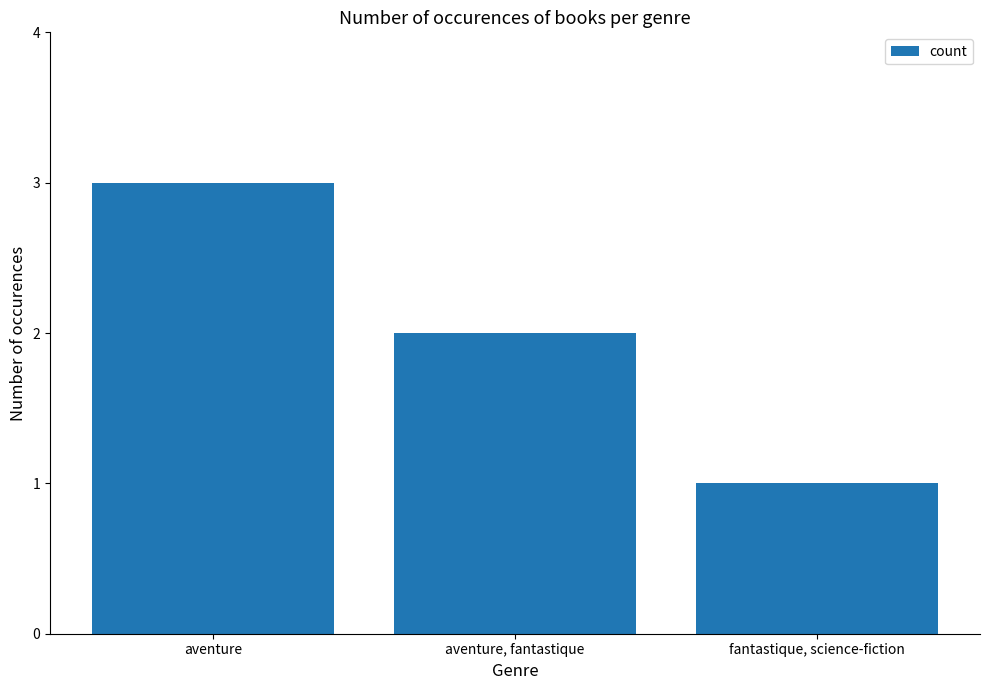

What is the average value?

2